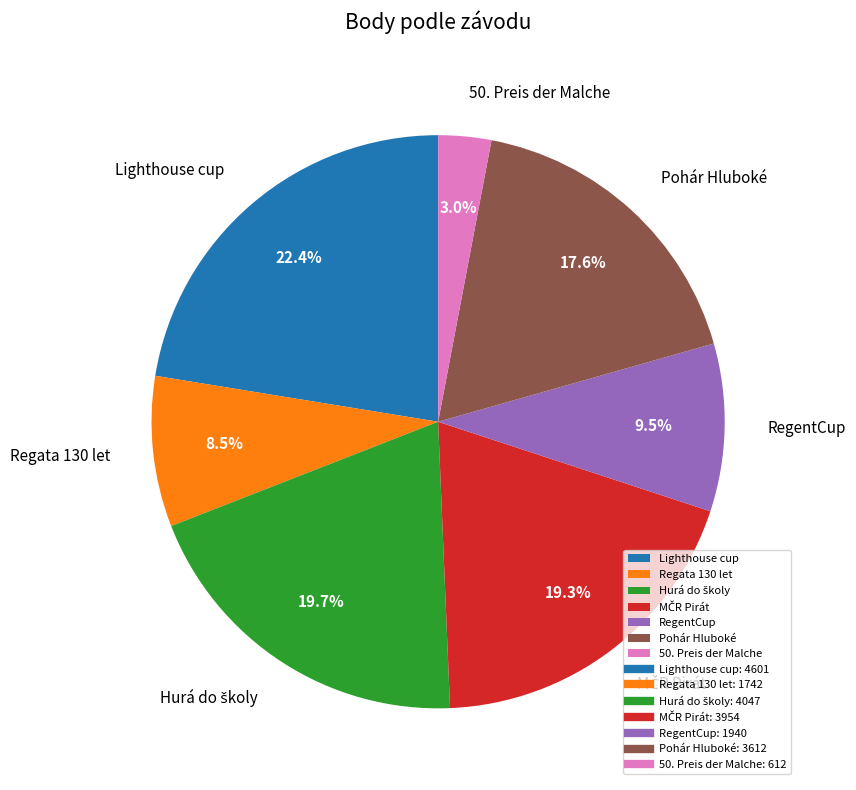

What is the largest slice in the pie chart?

Lighthouse cup